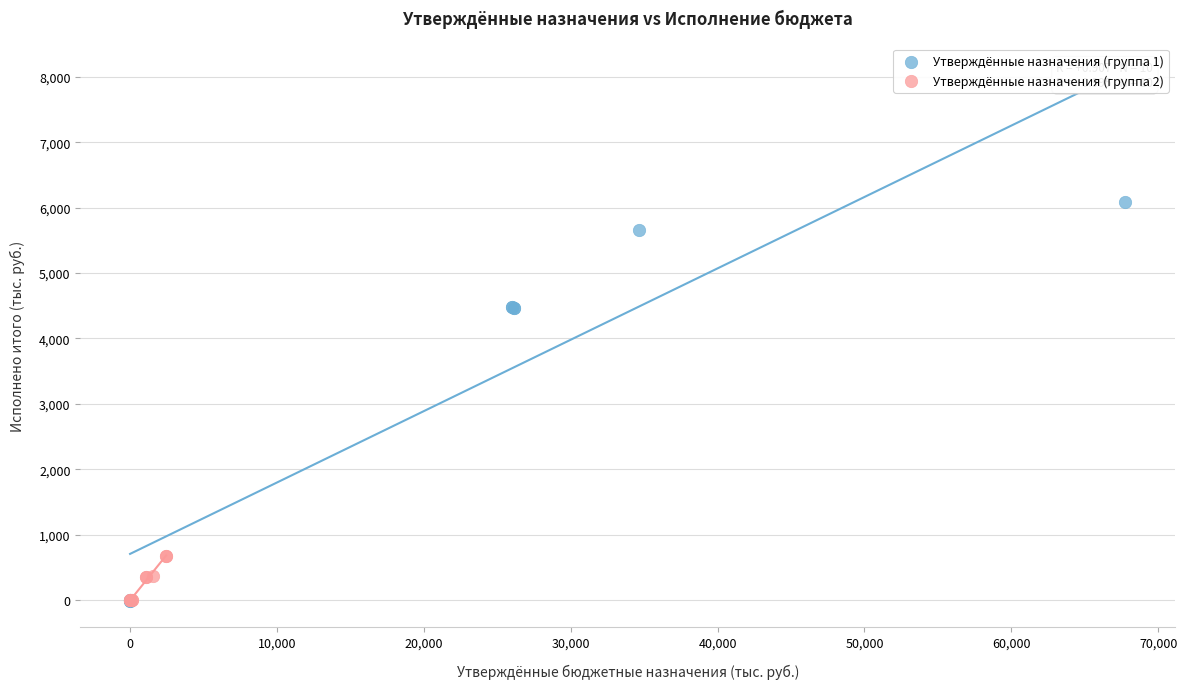

Which series contains the highest Y value?

Утверждённые назначения (группа 1)